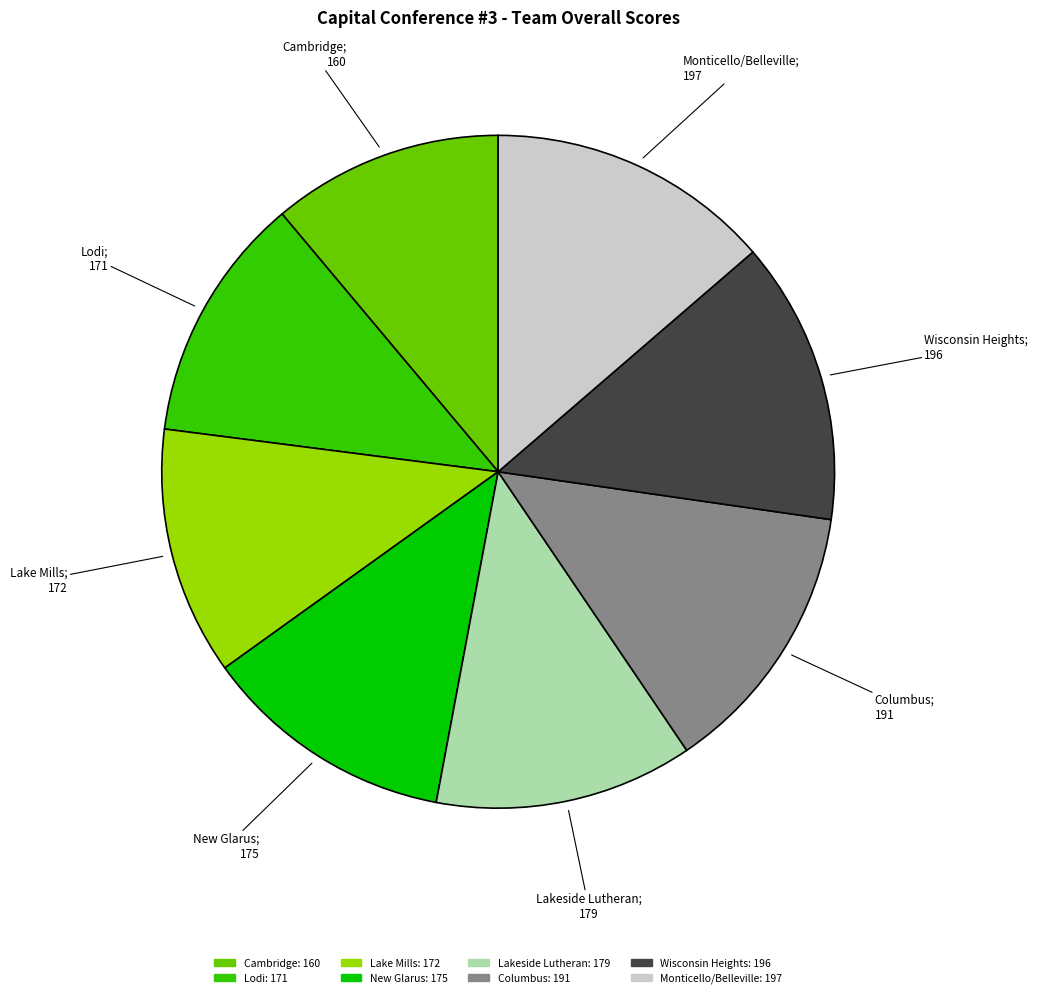

The Monticello/Belleville slice represents 23% of the pie. True or false?

False